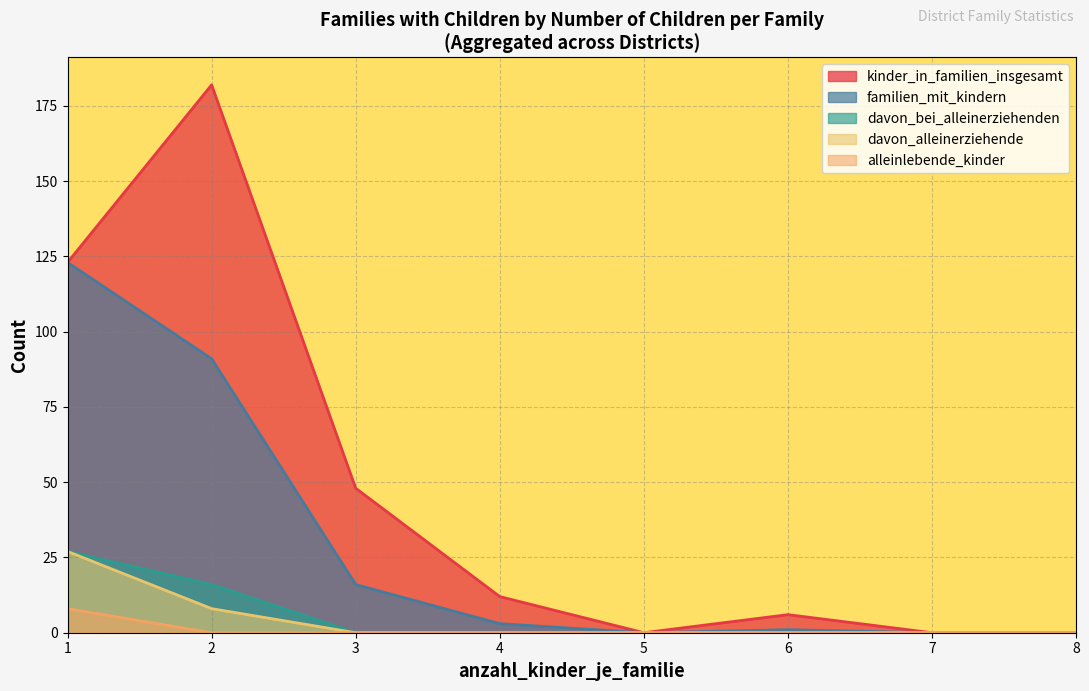

What is the maximum value shown in the chart?

182